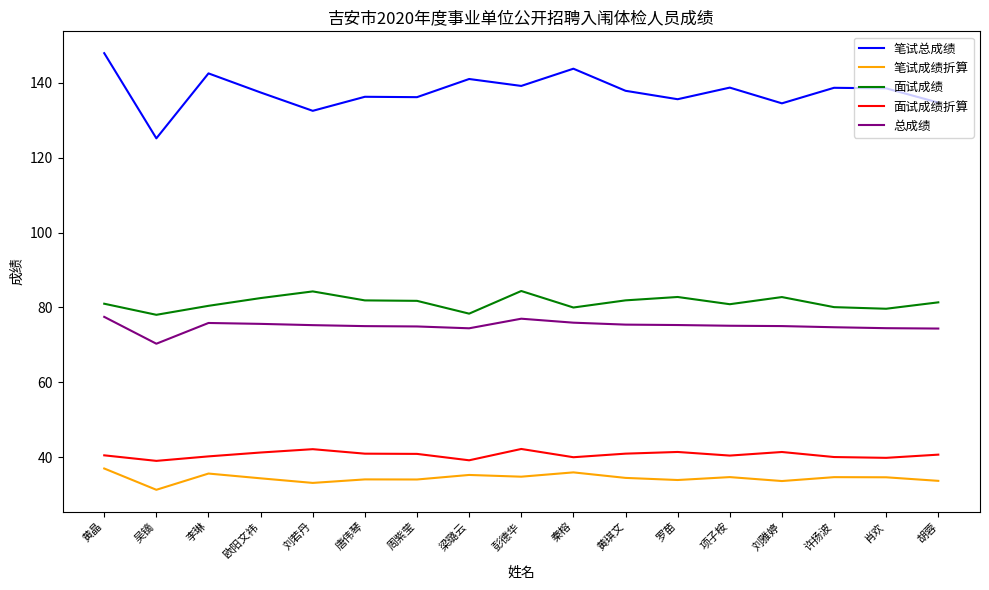

At which label does 总成绩 reach its minimum?

吴镝